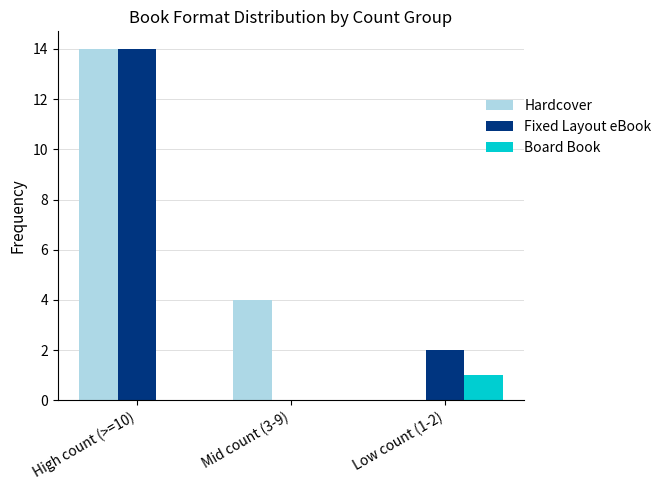

Reading right to left, what are all the values shown in this chart?

Hardcover: 0	4	14
Fixed Layout eBook: 2	0	14
Board Book: 1	0	0